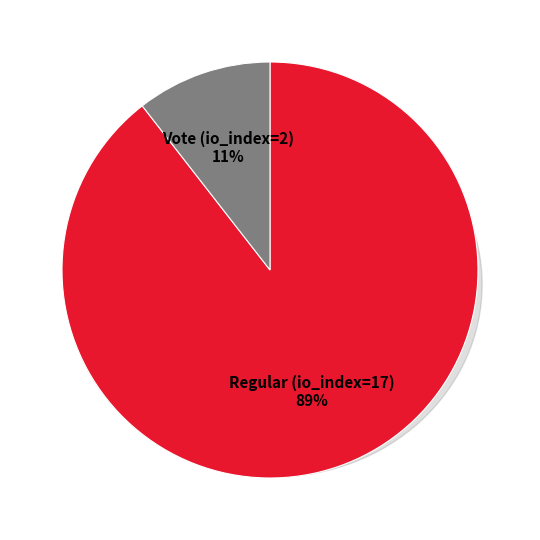

To the nearest percent, what is the difference between the largest and smallest slice percentages?

79%